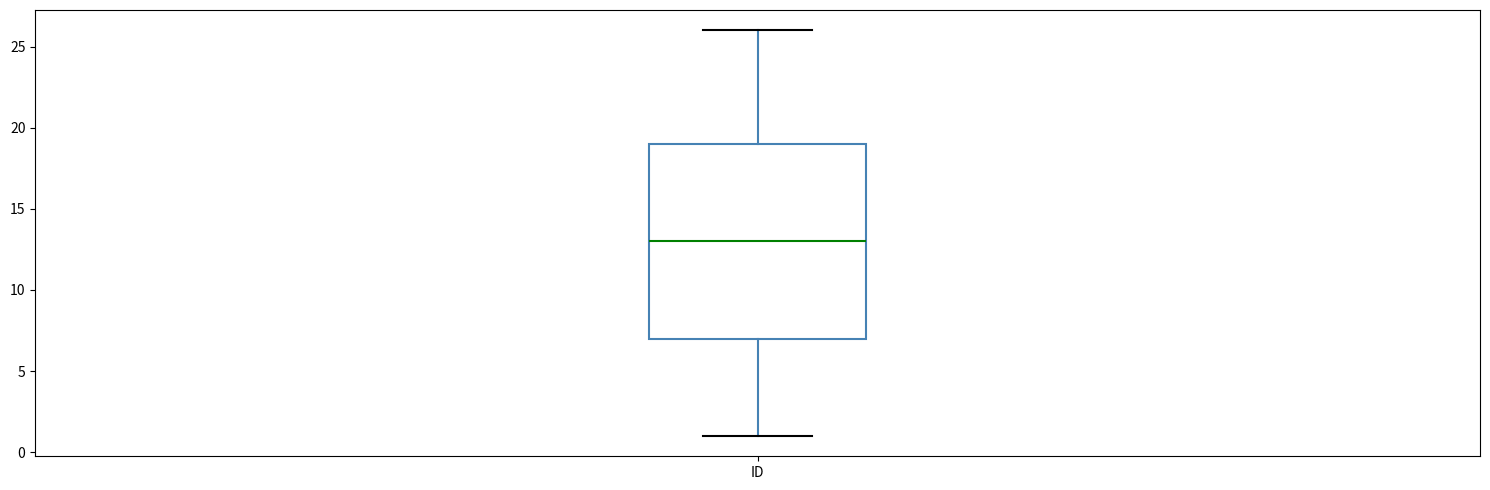

Where is the lower edge of the box for ID on the y-axis? The values are not printed on the chart, so give them approximately, as read against the axis.

7